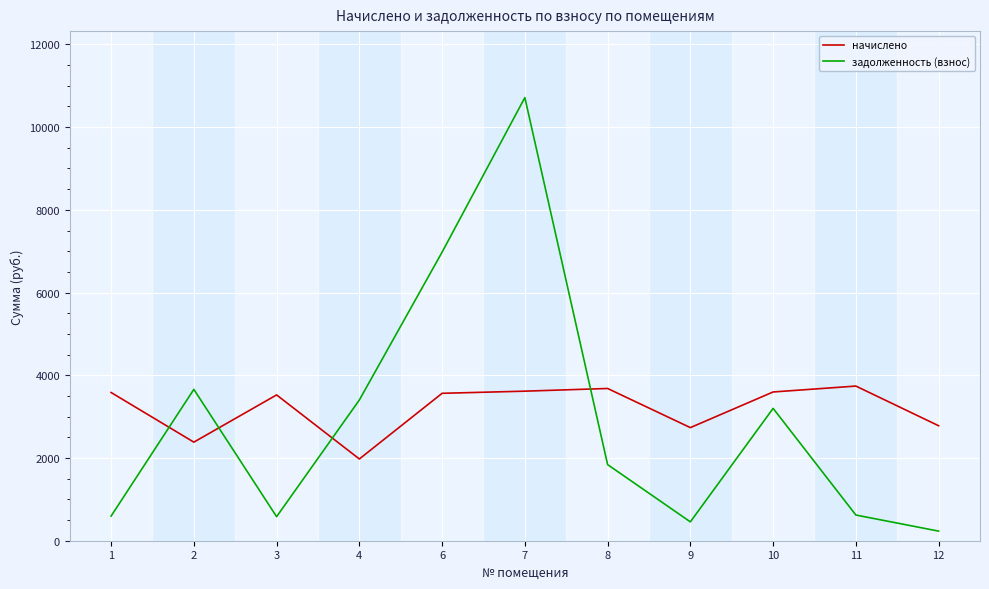

Which series has the largest total across all categories?

начислено